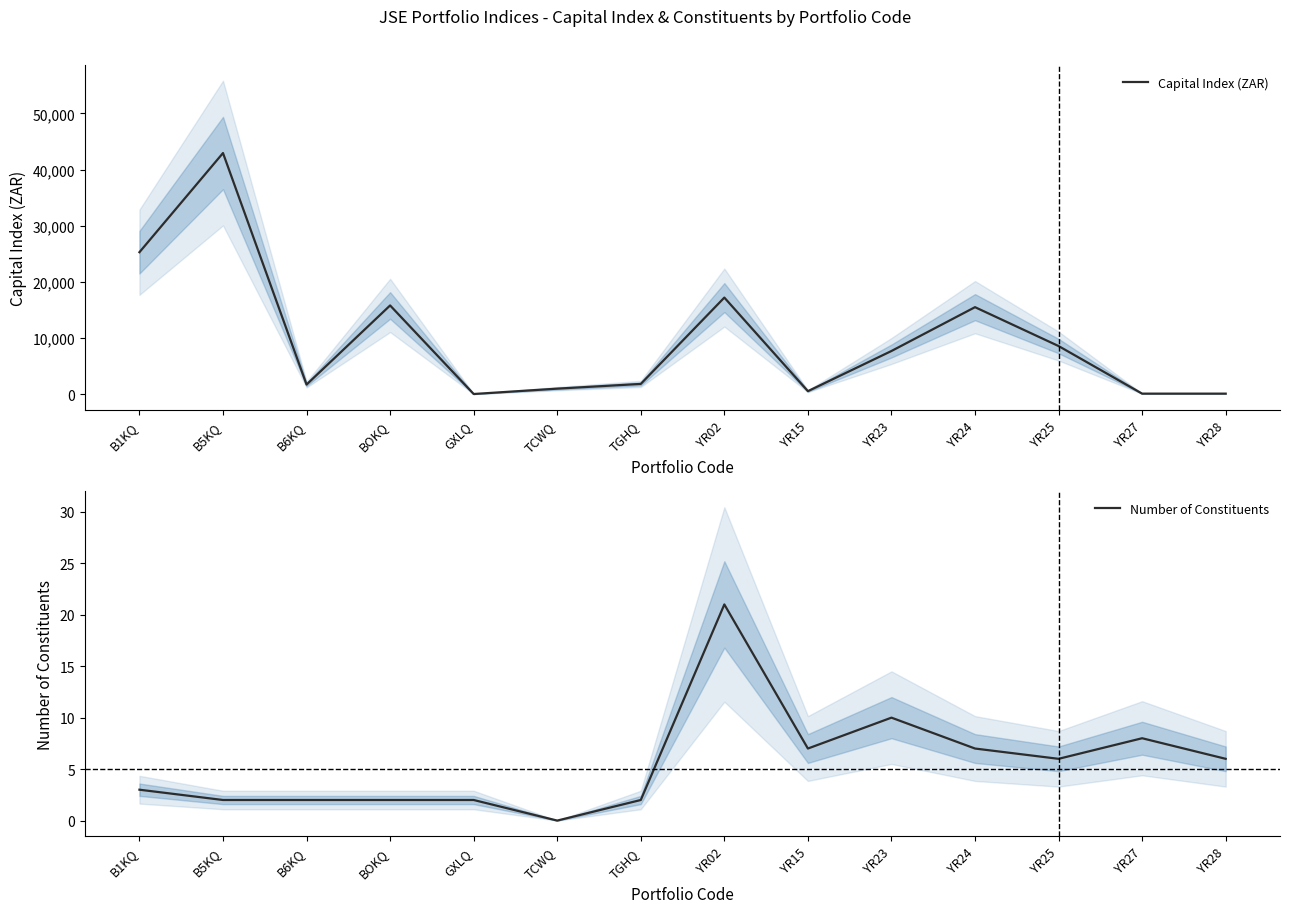

How many data points in Number of Constituents are above 6?

5